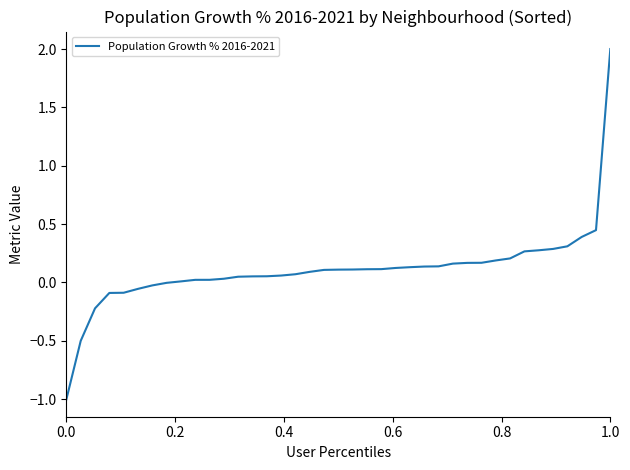

What is the maximum value shown in the chart?

2.0